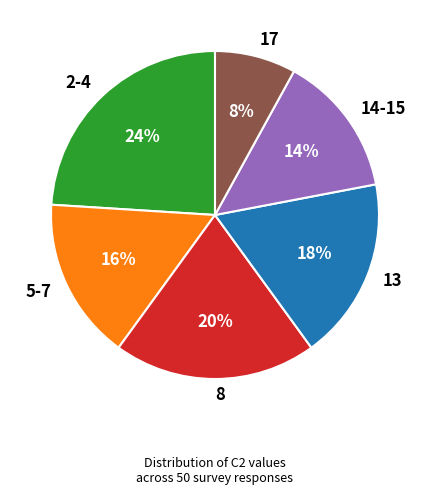

Do 2-4 and 14-15 together represent more than half of the pie?

No